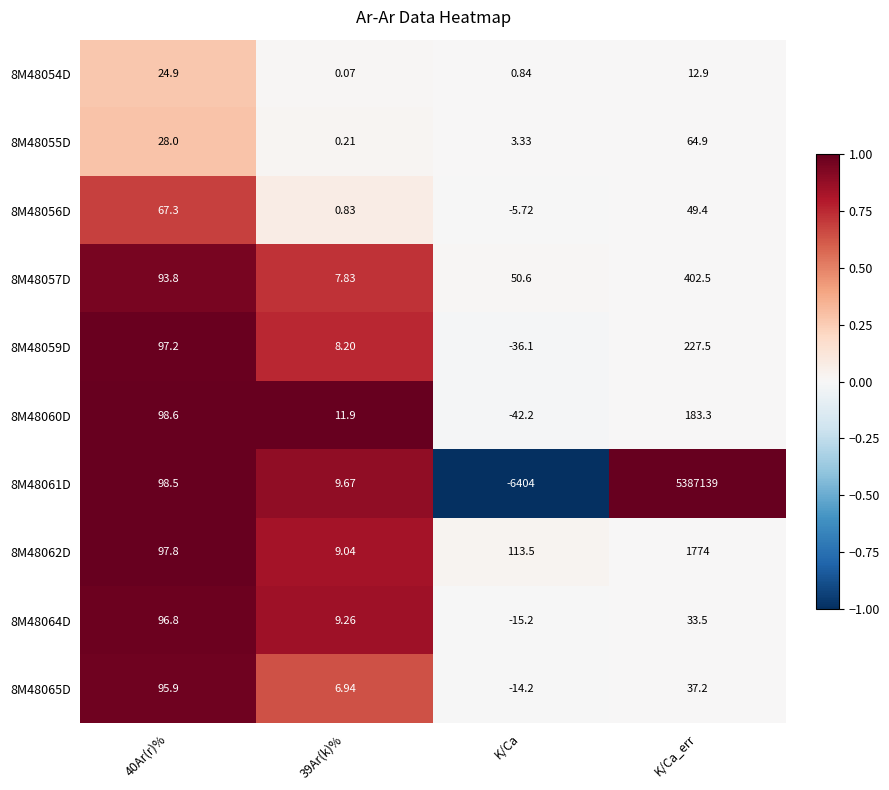

Which series has the largest range (max minus min)?

8M48061D